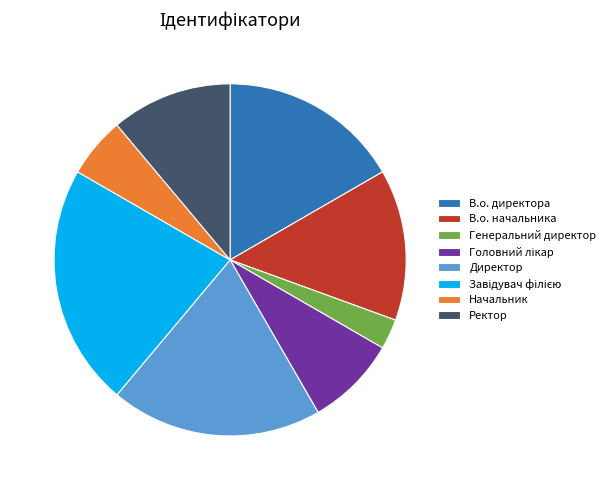

Is there any slice that represents more than half of the pie?

No